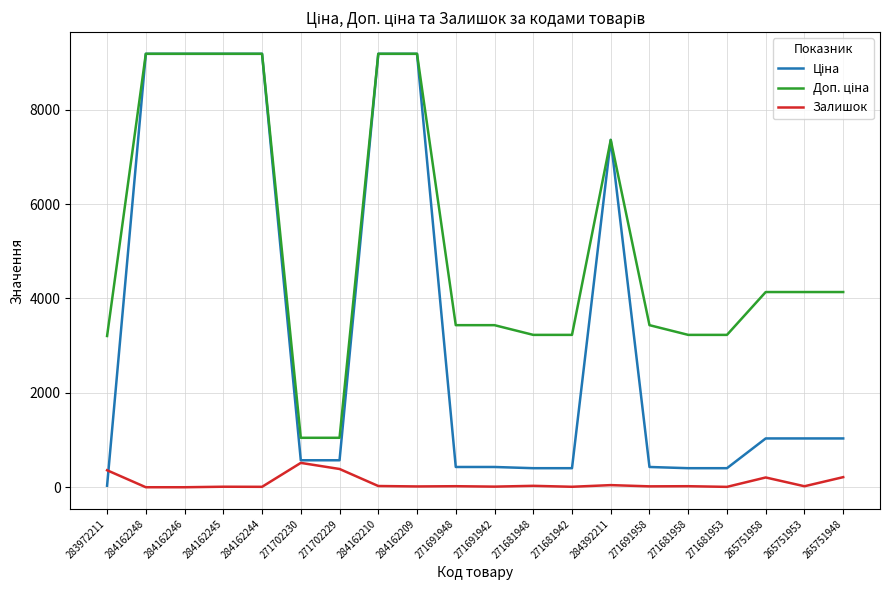

Is it true that Залишок equals 360.0 at 283972211?

True